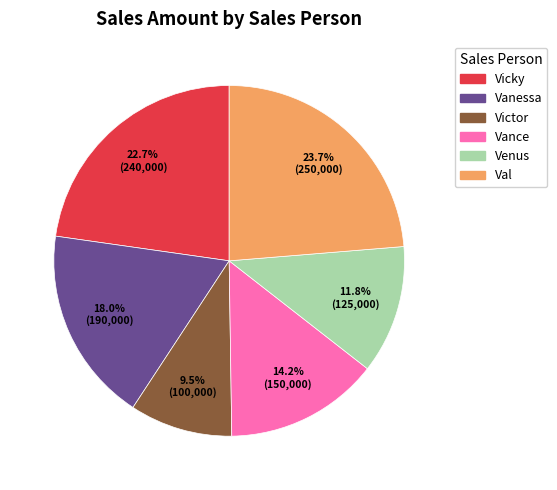

What is the largest slice in the pie chart?

Val